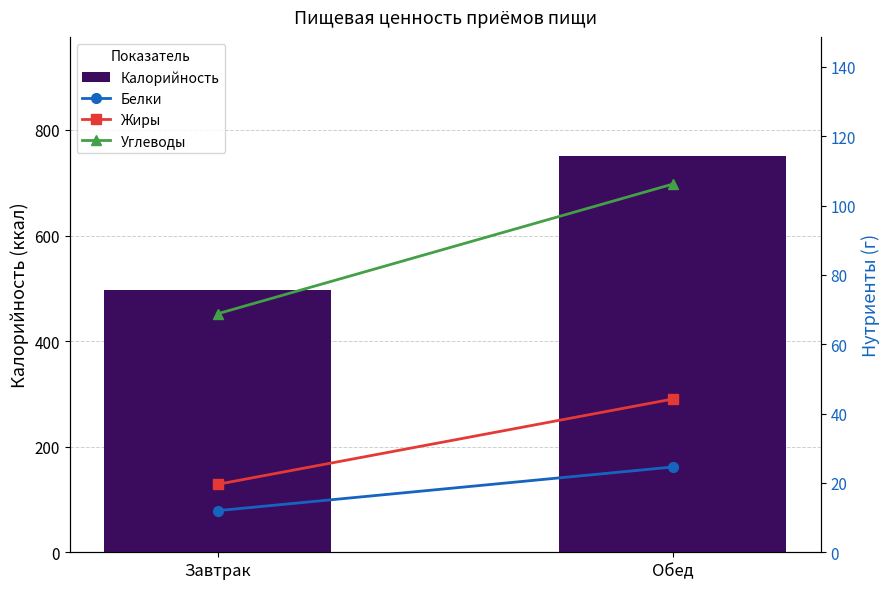

At Завтрак, list the series in order from largest to smallest.

Калорийность, Углеводы, Жиры, Белки